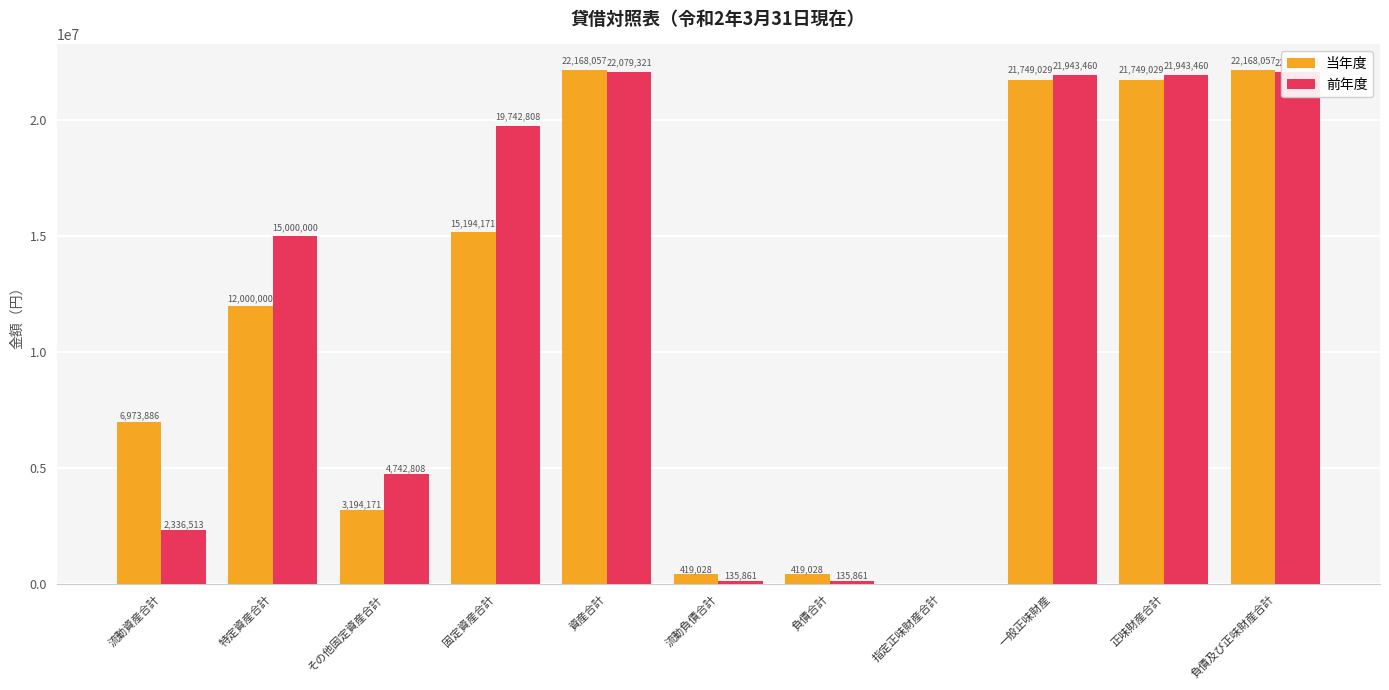

Rank the series by their maximum value, from lowest to highest.

前年度, 当年度